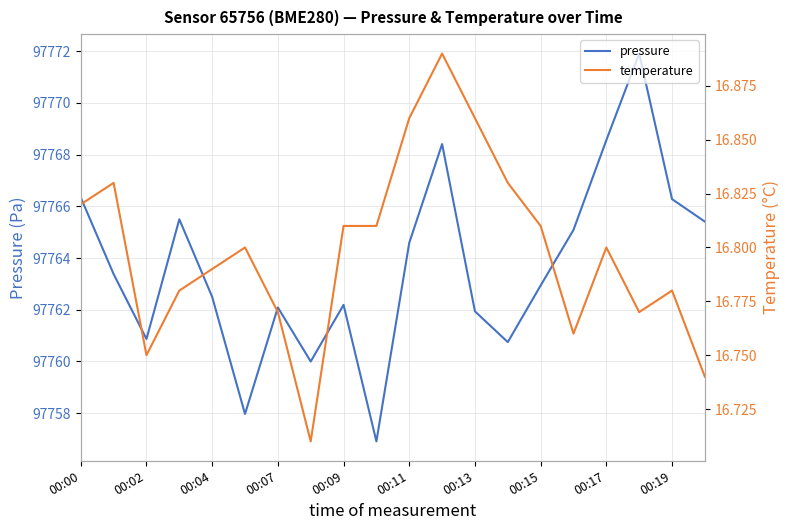

At which category is the sum across all series the highest?

17